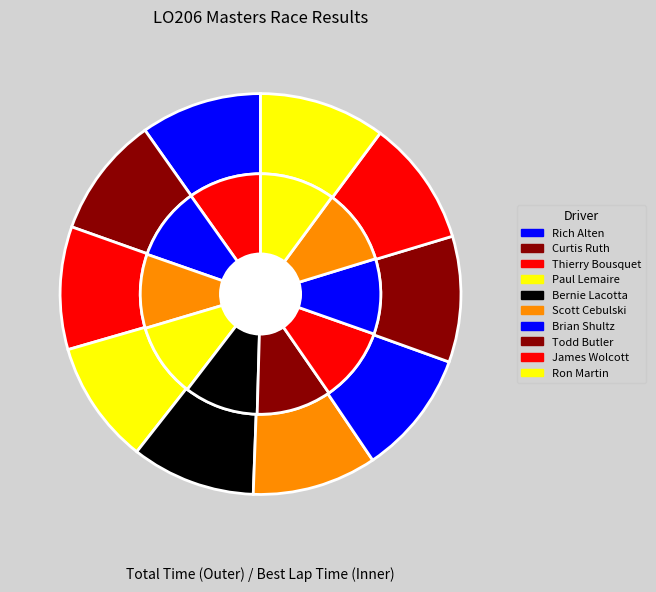

True or false: Curtis Ruth accounts for 23% of the total.

False